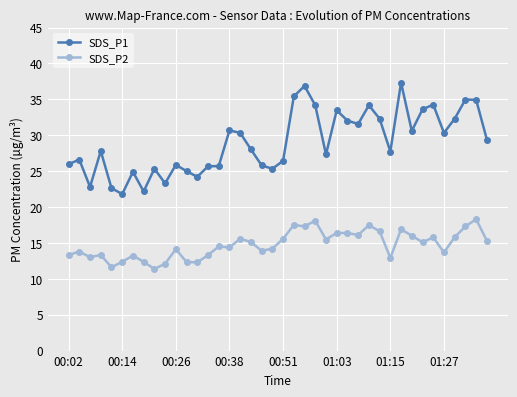

In SDS_P1, how many points are lower than both neighbors (excluding endpoints)?

11